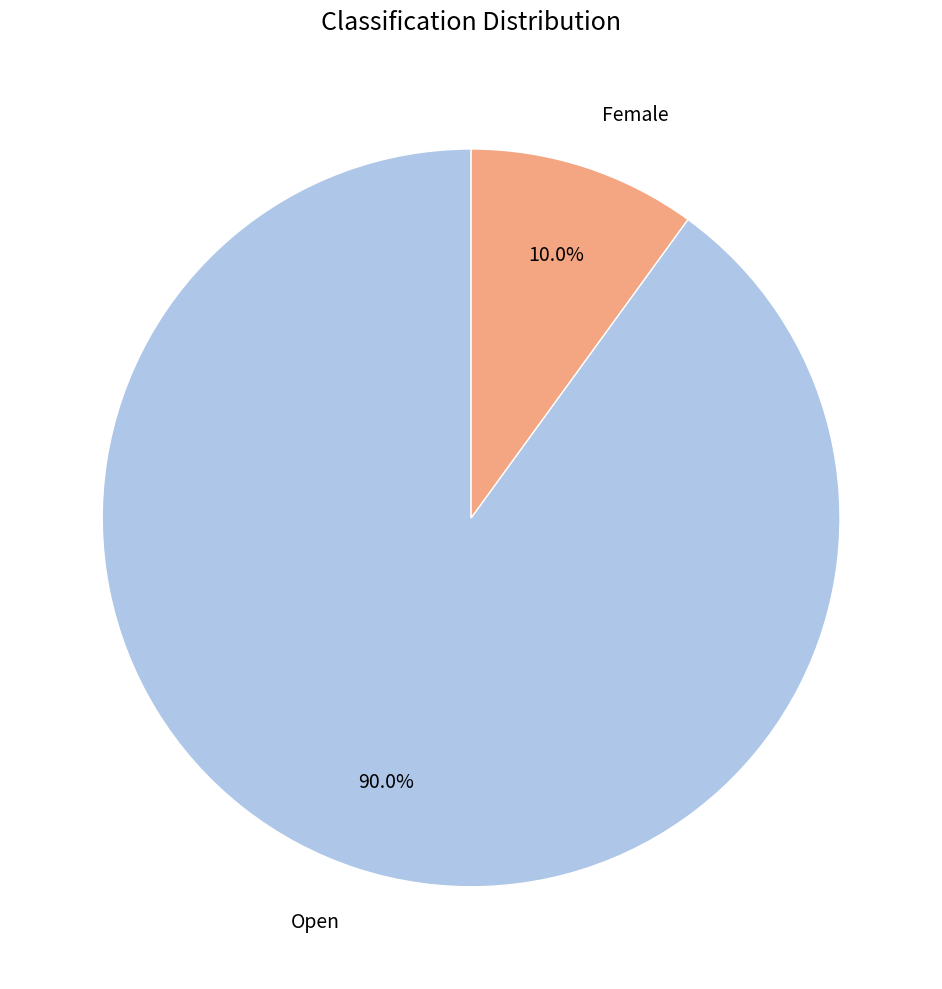

What is the majority slice?

Open